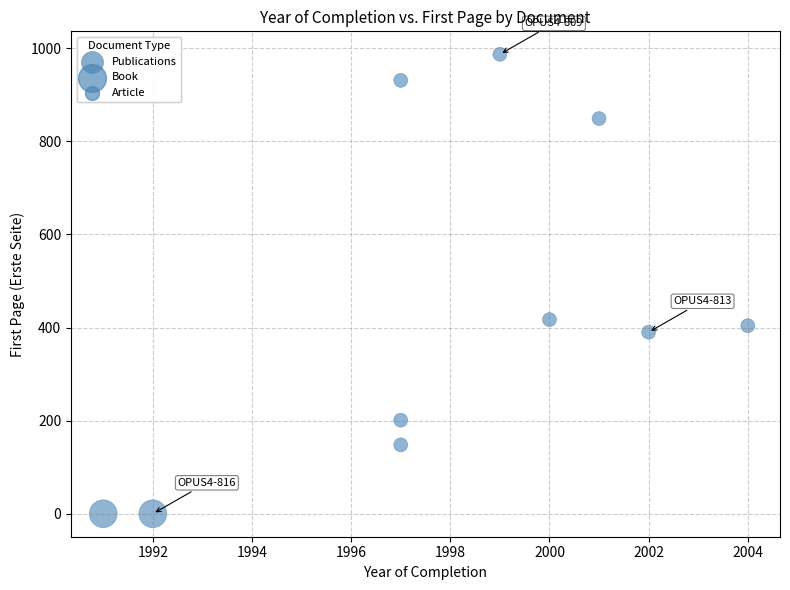

What Y value in the scatter plot is closest to 493?

417